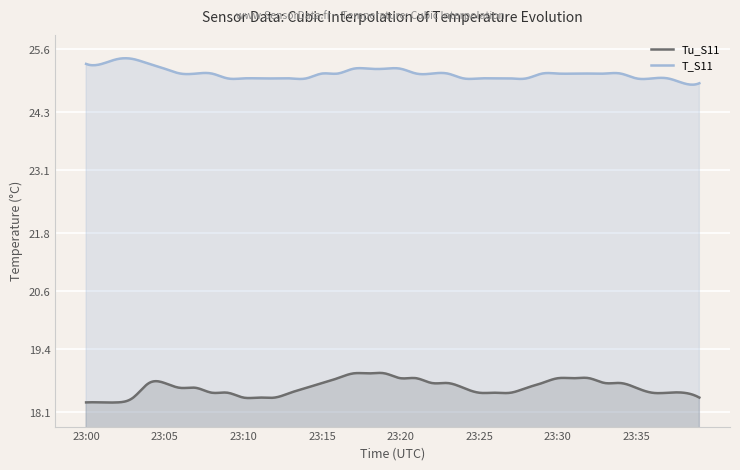

The value of Tu_S11 at 23:26 is 18.5. True or false?

True